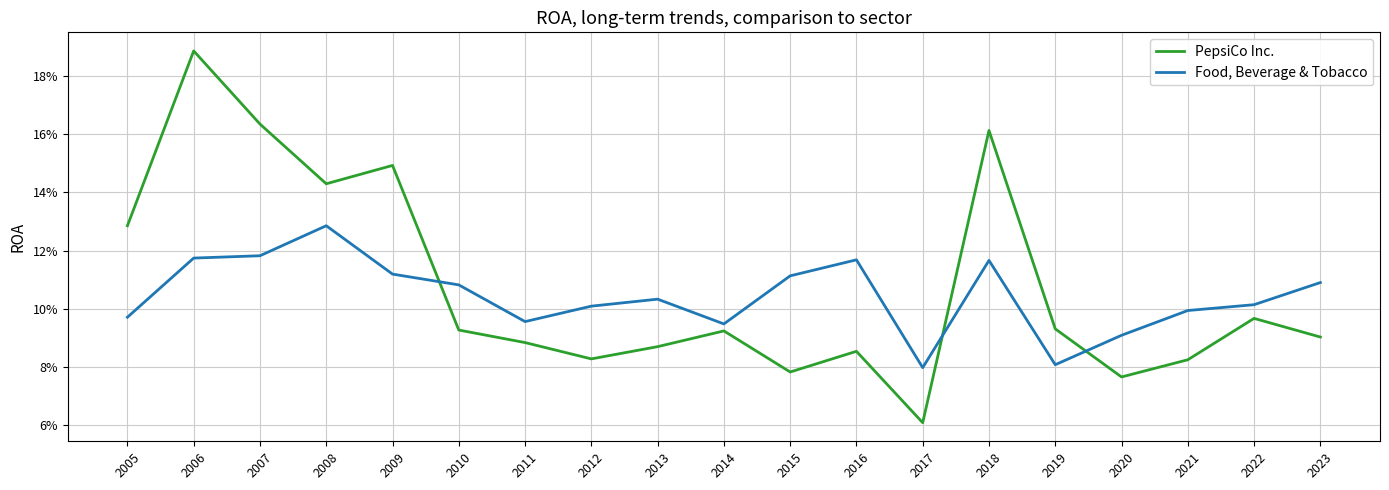

Reading left to right, extract all data points from this chart.

PepsiCo Inc.: 0.1	0.2	0.2	0.1	0.1	0.1	0.1	0.1	0.1	0.1	0.1	0.1	0.1	0.2	0.1	0.1	0.1	0.1	0.1
Food, Beverage & Tobacco: 0.1	0.1	0.1	0.1	0.1	0.1	0.1	0.1	0.1	0.1	0.1	0.1	0.1	0.1	0.1	0.1	0.1	0.1	0.1